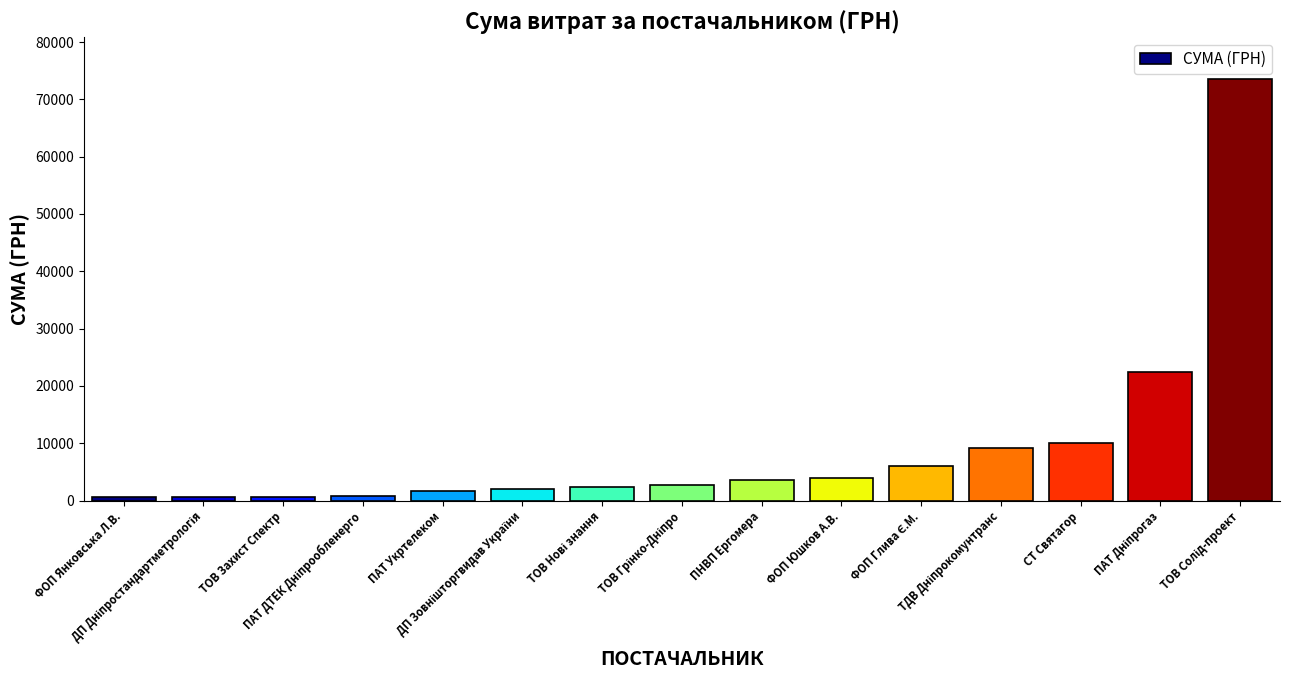

What is the maximum value shown in the chart?

73490.0